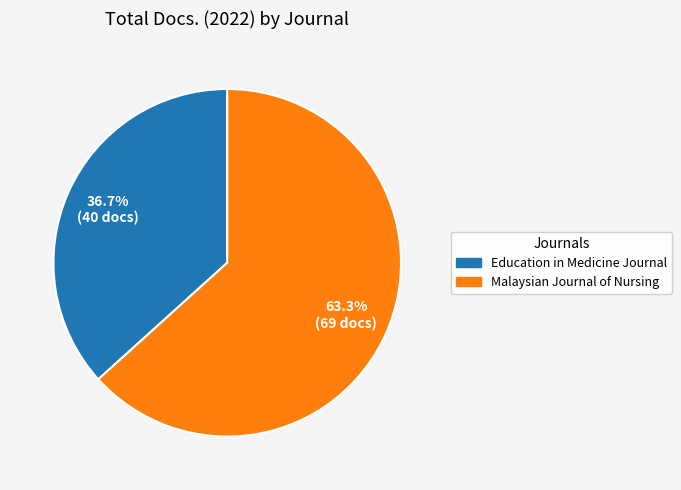

True or false: Education in Medicine Journal accounts for 37% of the total.

True